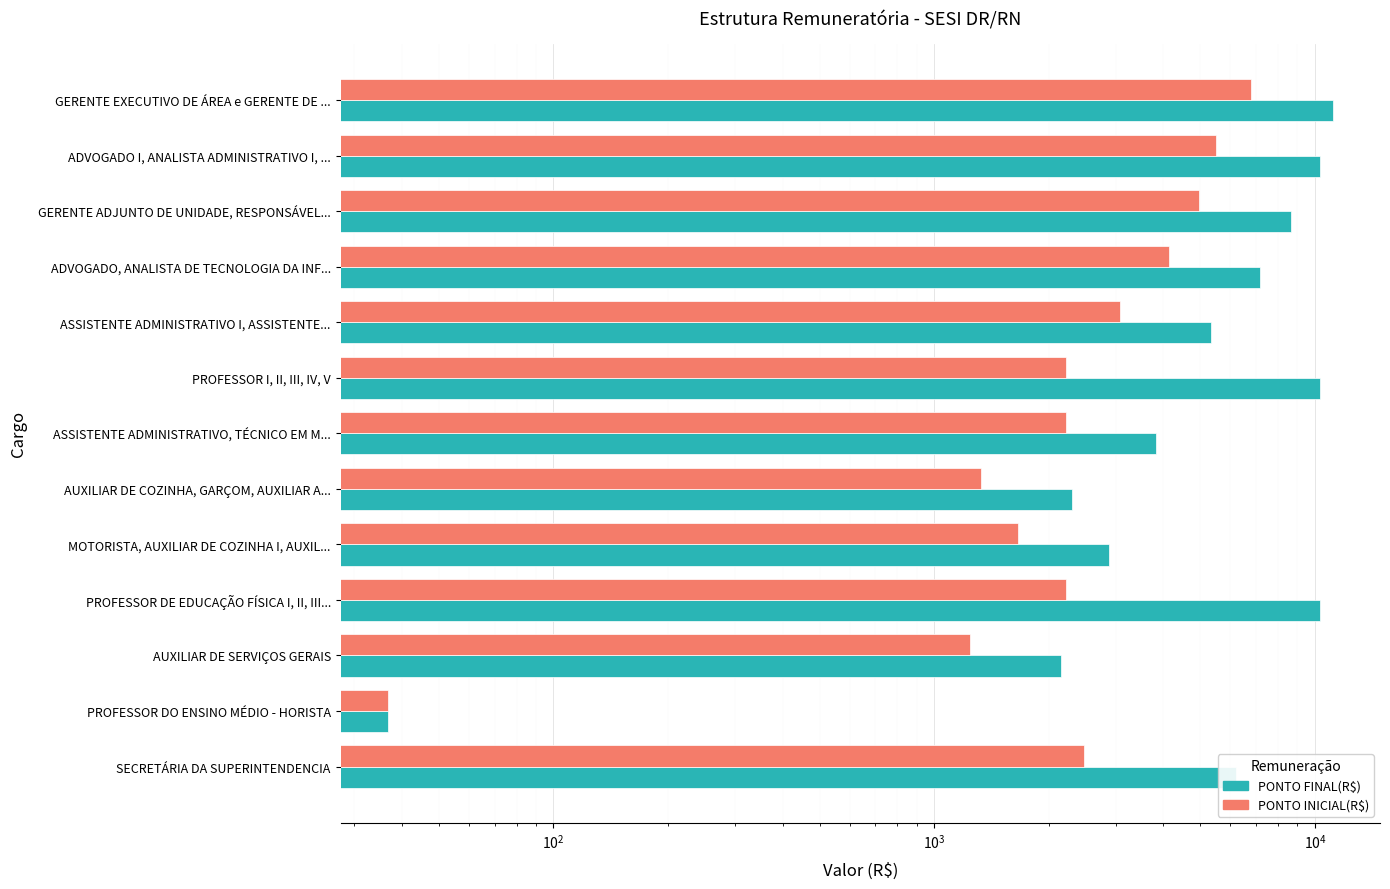

At how many categories does at least one series exceed 1048?

12